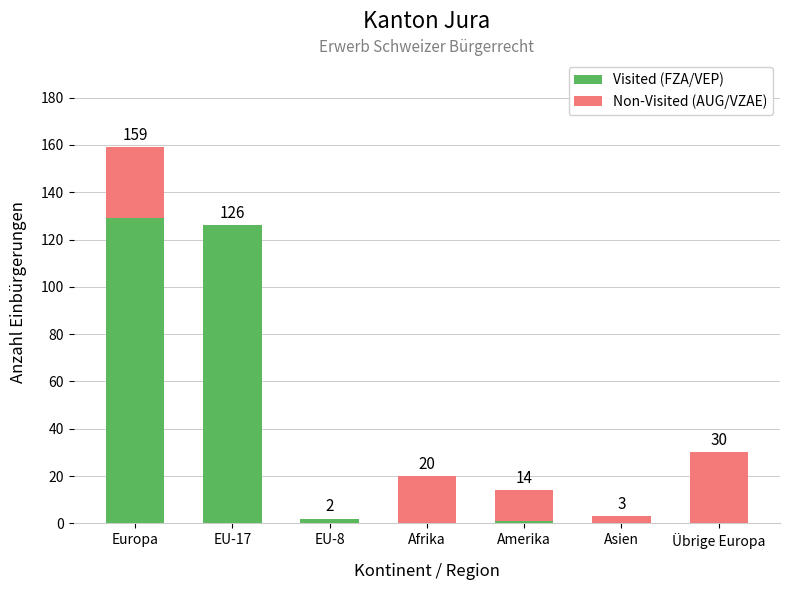

Is it true that Visited (FZA/VEP) equals 1 at Amerika?

True